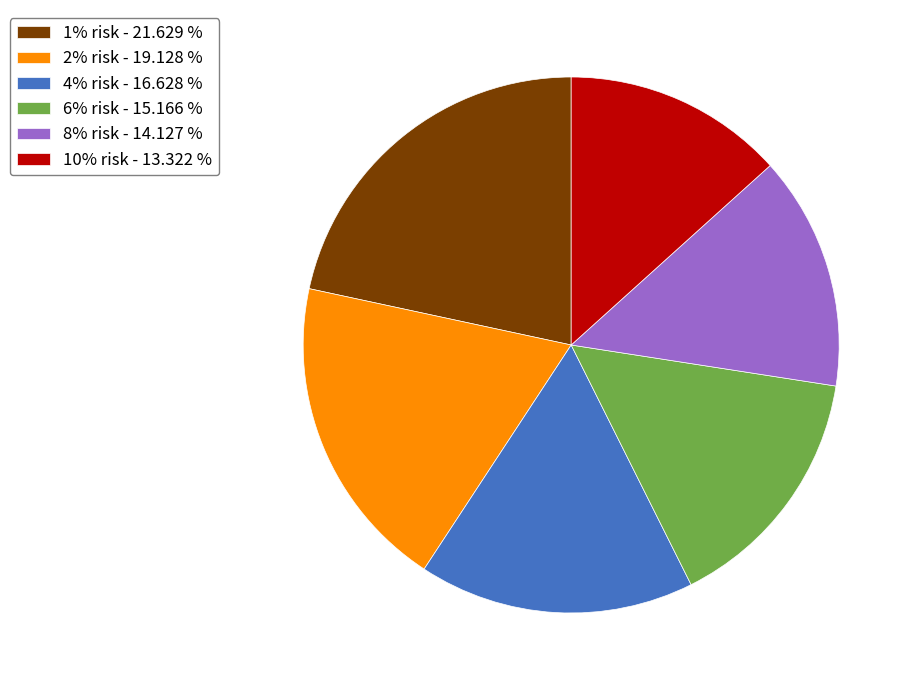

Rank the categories by value from lowest to highest.

10% risk, 8% risk, 6% risk, 4% risk, 2% risk, 1% risk